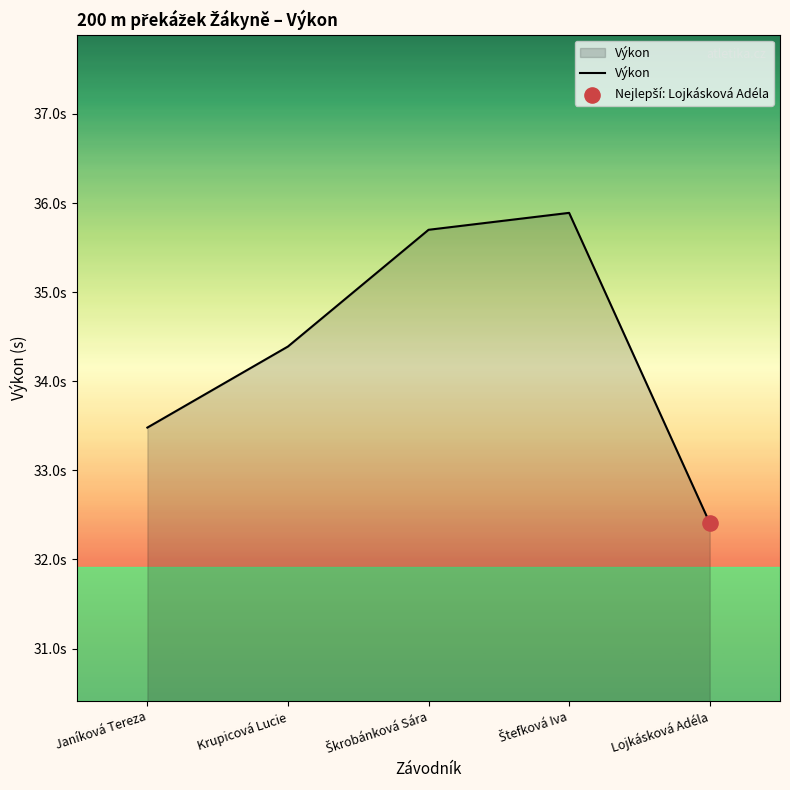

Is this an area chart (filled region under the line)?

Yes